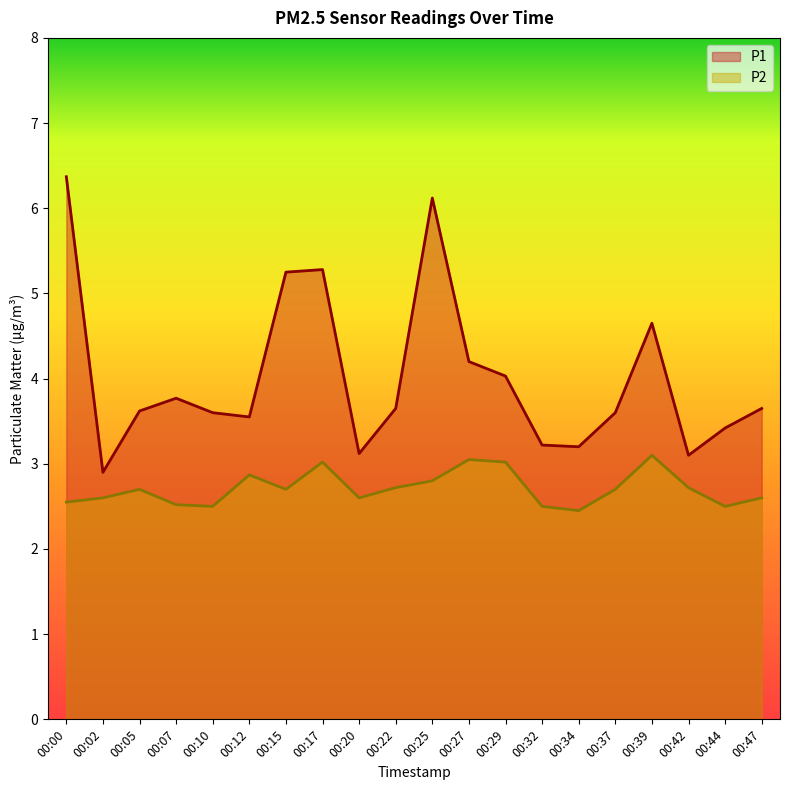

Where is P2 nearest to the value 2?

00:34